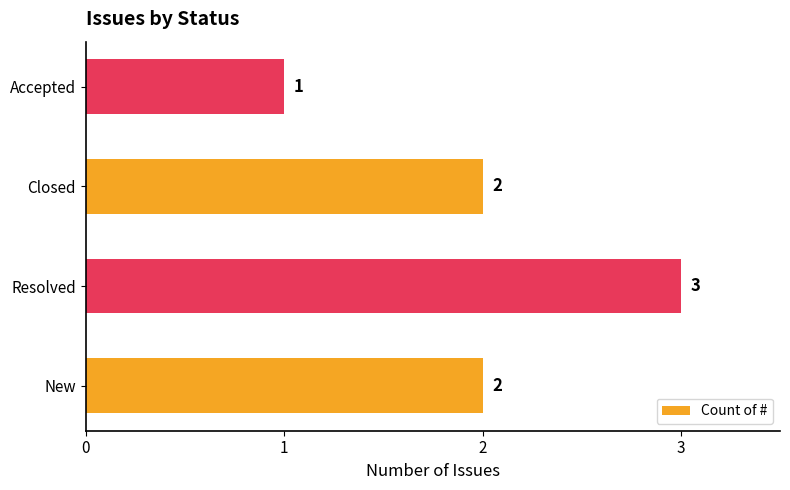

Reading bottom to top, transcribe all the data shown in this chart.

New=2	Resolved=3	Closed=2	Accepted=1